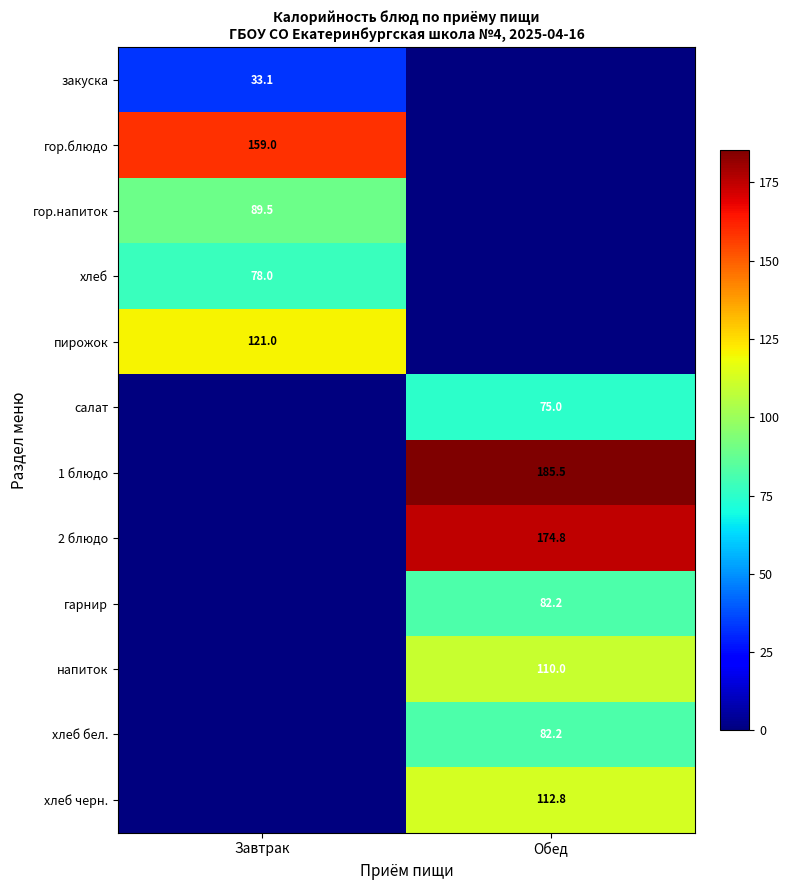

The value of 2 блюдо at Обед is 174.8. True or false?

True